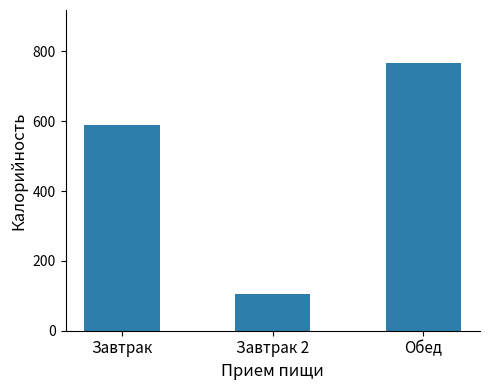

Rank the categories by value from highest to lowest.

Обед, Завтрак, Завтрак 2